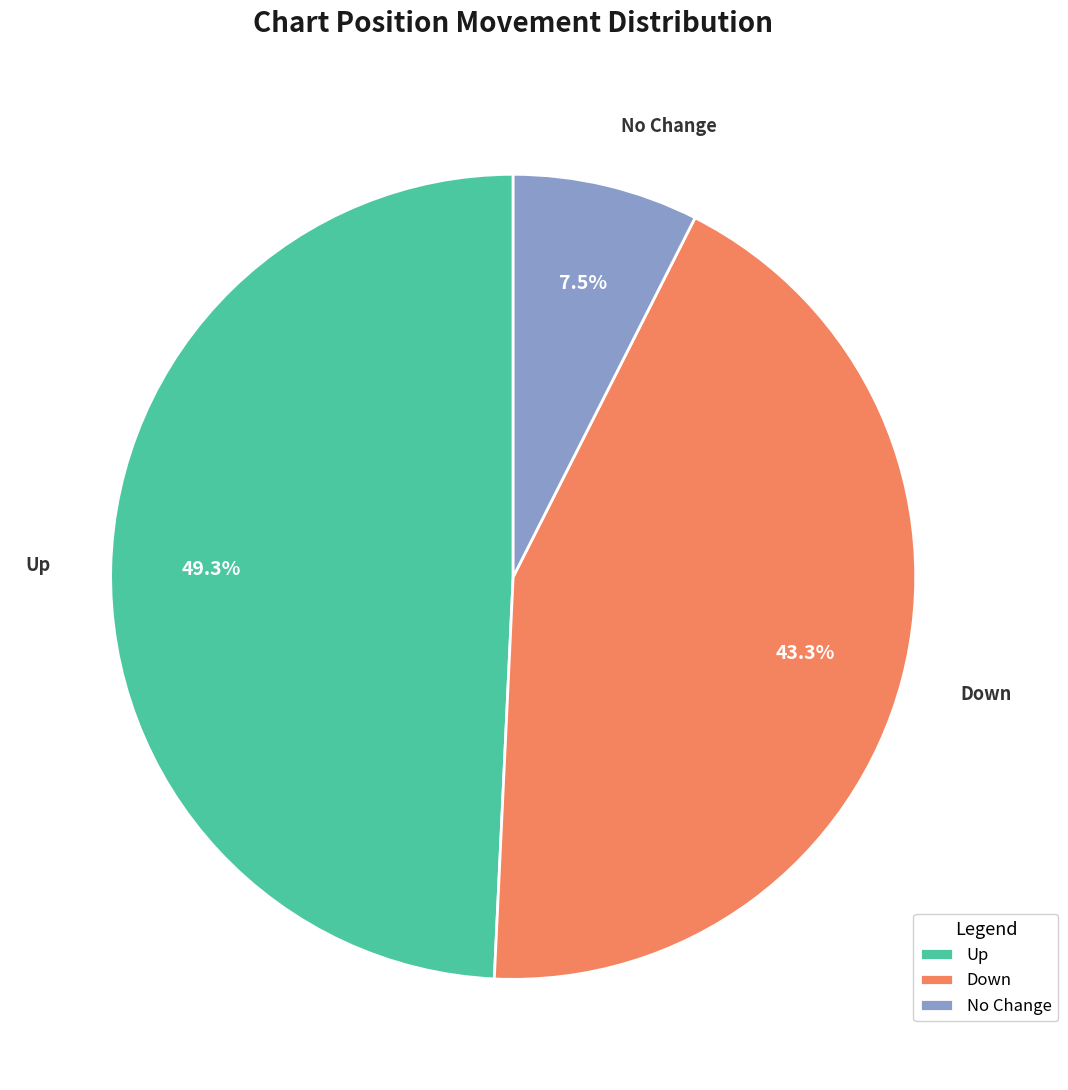

Is there a majority slice in this chart?

No